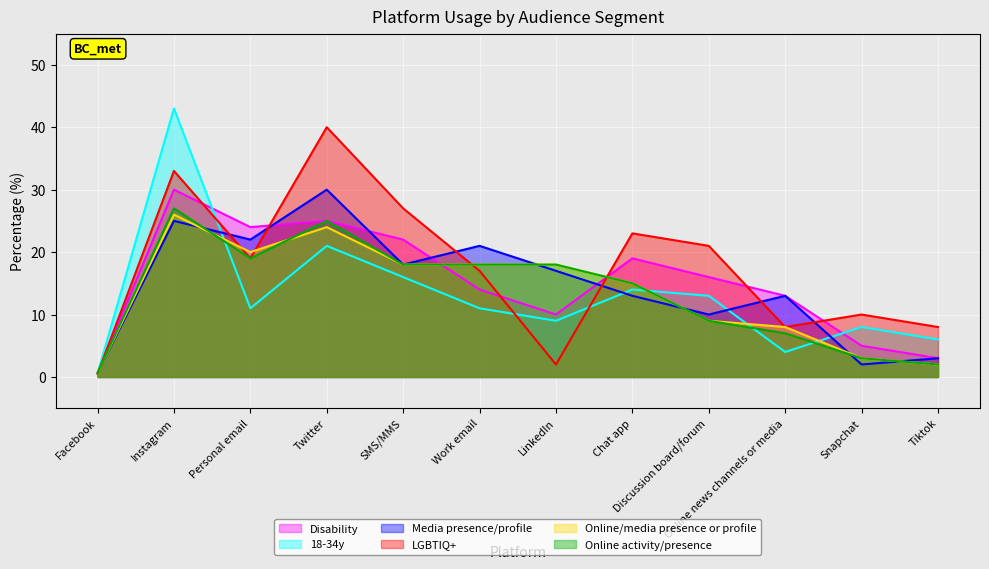

Reading left to right, transcribe all the data shown in this chart.

Disability: 0.6	30.0	24.0	25.0	22.0	14.0	10.0	19.0	16.0	13.0	5.0	3.0
18-34y: 0.6	43.0	11.0	21.0	16.0	11.0	9.0	14.0	13.0	4.0	8.0	6.0
Media presence/profile: 0.7	25.0	22.0	30.0	18.0	21.0	17.0	13.0	10.0	13.0	2.0	3.0
LGBTIQ+: 0.5	33.0	19.0	40.0	27.0	17.0	2.0	23.0	21.0	8.0	10.0	8.0
Online/media presence or profile: 0.6	26.0	20.0	24.0	18.0	18.0	18.0	15.0	9.0	8.0	3.0	2.0
Online activity/presence: 0.7	27.0	19.0	25.0	18.0	18.0	18.0	15.0	9.0	7.0	3.0	2.0